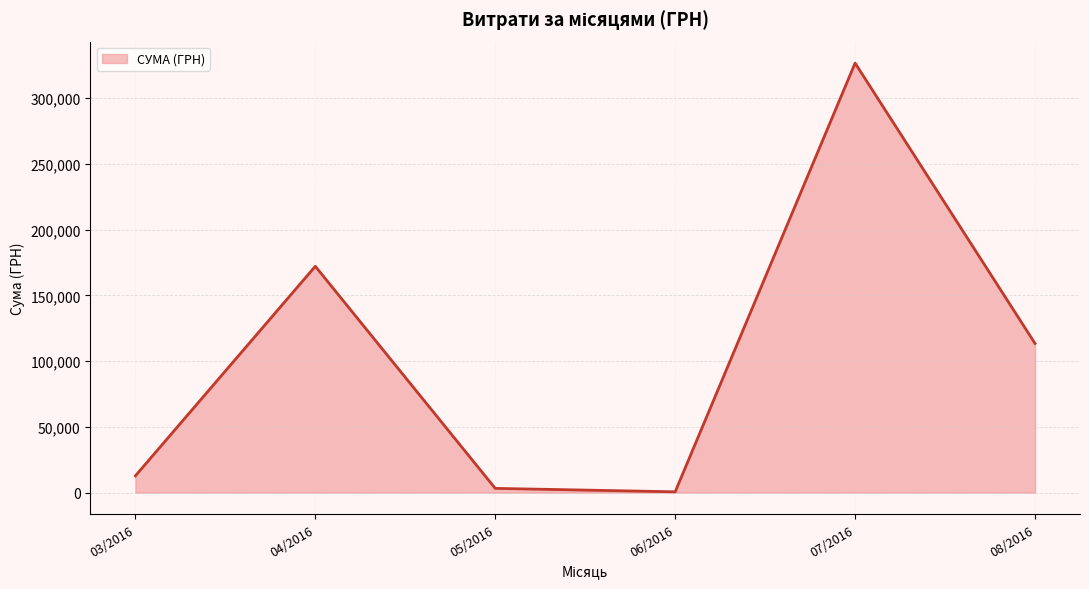

Where is the data nearest to the value 163586?

04/2016